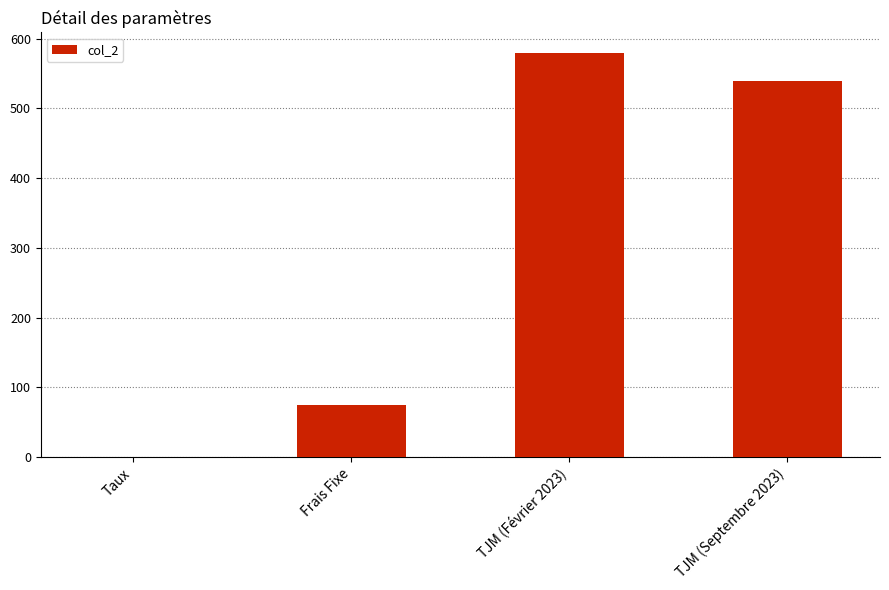

The chart shows a value of 132.9 at Frais Fixe. True or false?

False